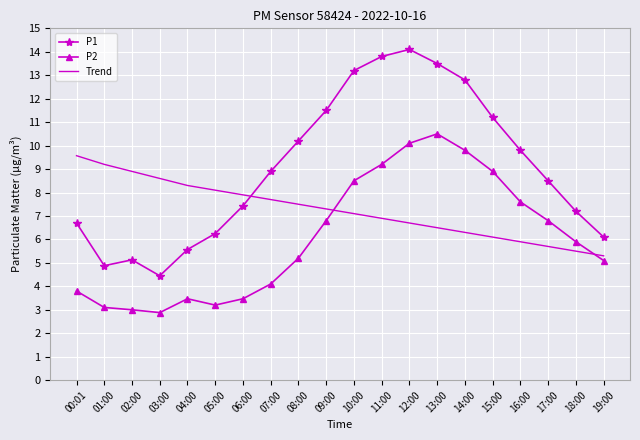

Between 15:00 and 19:00, which series saw the biggest shift?

P1